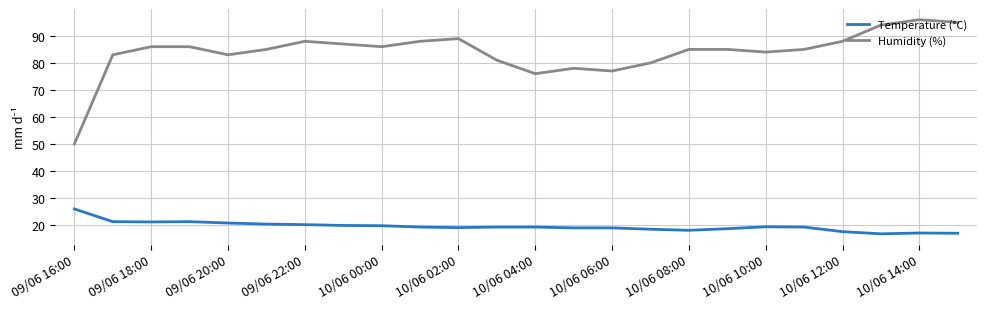

Which series has the largest range (max minus min)?

Humidity (%)